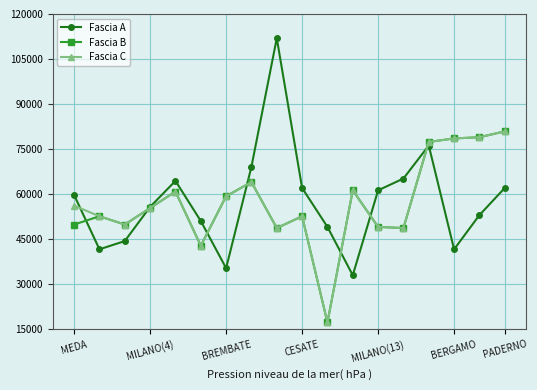

How many lines are shown in the chart?

3